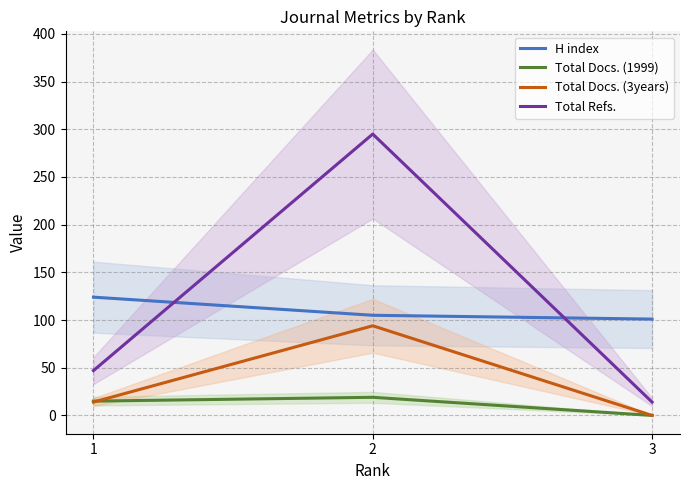

Does the chart display data point markers on the line(s)?

No